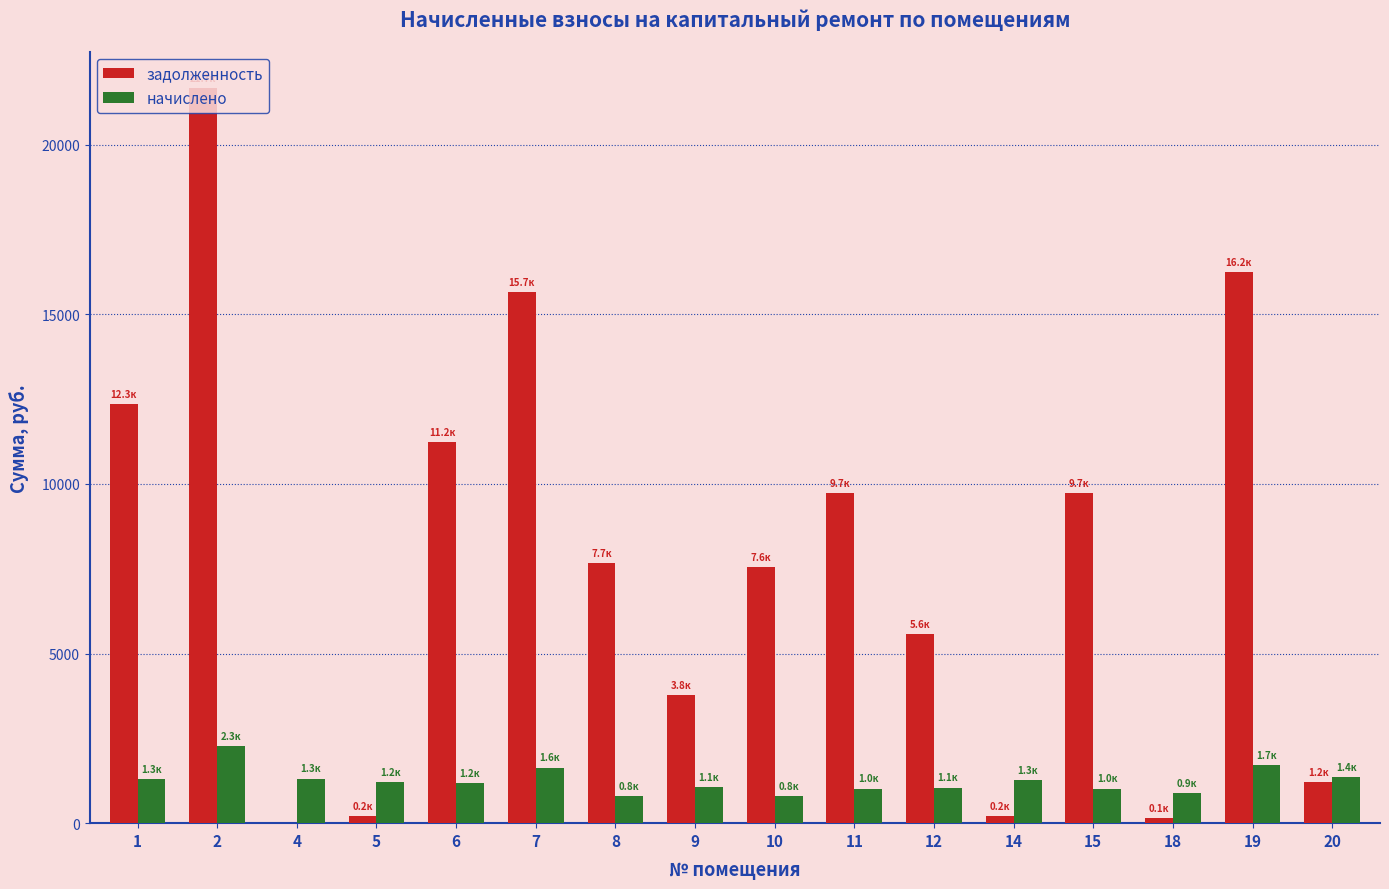

Is the value of задолженность at 4 greater than the value of начислено at 5?

No